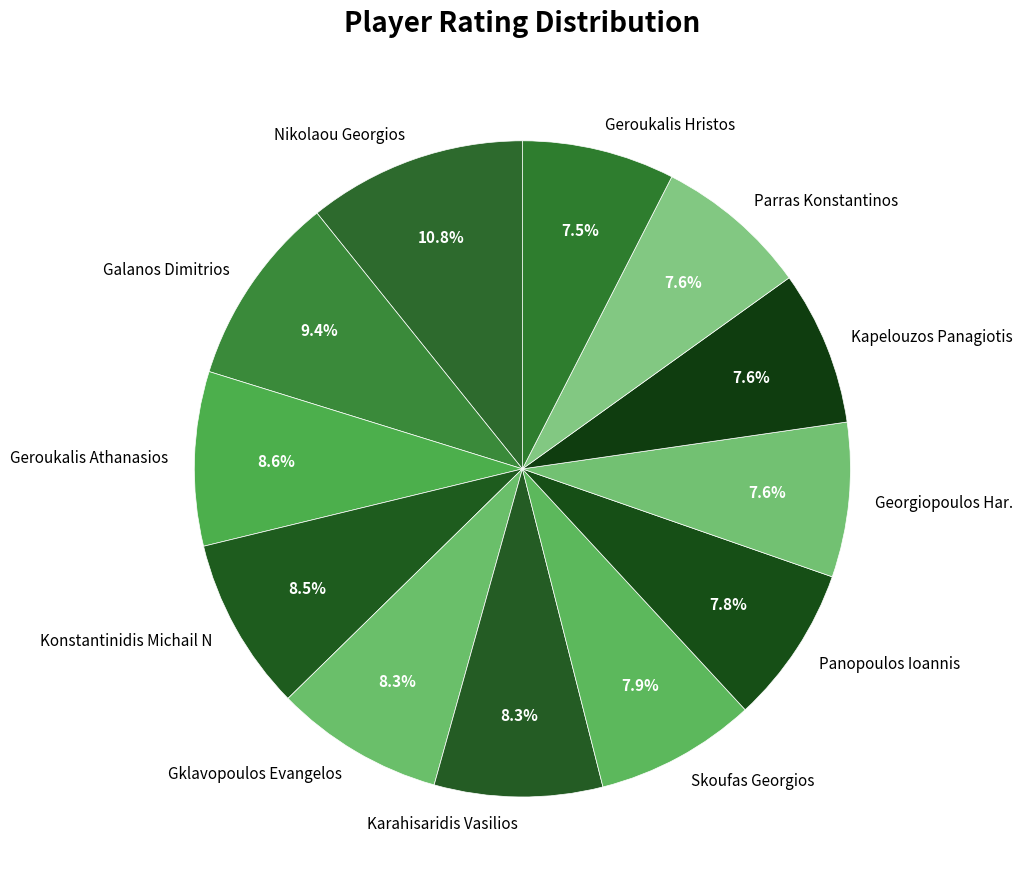

Is the sum of Nikolaou Georgios and Panopoulos Ioannis greater than half?

No